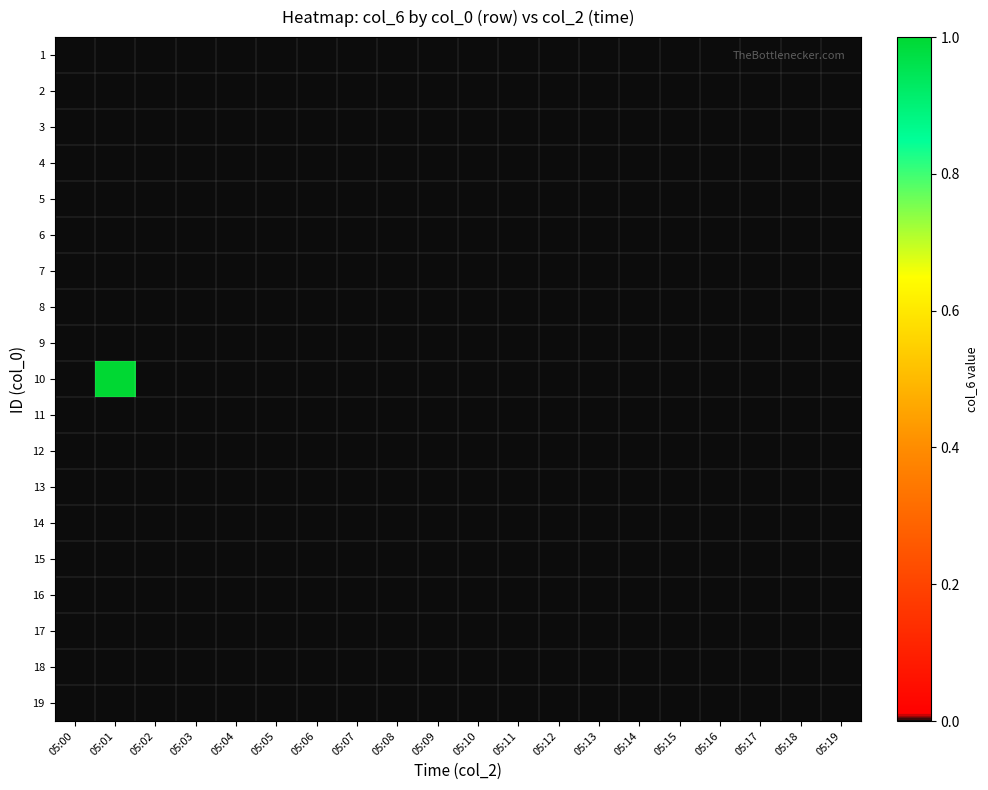

Reading left to right, transcribe all the data shown in this chart.

1: 05:00=0	05:01=0	05:02=0	05:03=0	05:04=0	05:05=0	05:06=0	05:07=0	05:08=0	05:09=0	05:10=0	05:11=0	05:12=0	05:13=0	05:14=0	05:15=0	05:16=0	05:17=0	05:18=0	05:19=0
2: 05:00=0	05:01=0	05:02=0	05:03=0	05:04=0	05:05=0	05:06=0	05:07=0	05:08=0	05:09=0	05:10=0	05:11=0	05:12=0	05:13=0	05:14=0	05:15=0	05:16=0	05:17=0	05:18=0	05:19=0
3: 05:00=0	05:01=0	05:02=0	05:03=0	05:04=0	05:05=0	05:06=0	05:07=0	05:08=0	05:09=0	05:10=0	05:11=0	05:12=0	05:13=0	05:14=0	05:15=0	05:16=0	05:17=0	05:18=0	05:19=0
4: 05:00=0	05:01=0	05:02=0	05:03=0	05:04=0	05:05=0	05:06=0	05:07=0	05:08=0	05:09=0	05:10=0	05:11=0	05:12=0	05:13=0	05:14=0	05:15=0	05:16=0	05:17=0	05:18=0	05:19=0
5: 05:00=0	05:01=0	05:02=0	05:03=0	05:04=0	05:05=0	05:06=0	05:07=0	05:08=0	05:09=0	05:10=0	05:11=0	05:12=0	05:13=0	05:14=0	05:15=0	05:16=0	05:17=0	05:18=0	05:19=0
6: 05:00=0	05:01=0	05:02=0	05:03=0	05:04=0	05:05=0	05:06=0	05:07=0	05:08=0	05:09=0	05:10=0	05:11=0	05:12=0	05:13=0	05:14=0	05:15=0	05:16=0	05:17=0	05:18=0	05:19=0
7: 05:00=0	05:01=0	05:02=0	05:03=0	05:04=0	05:05=0	05:06=0	05:07=0	05:08=0	05:09=0	05:10=0	05:11=0	05:12=0	05:13=0	05:14=0	05:15=0	05:16=0	05:17=0	05:18=0	05:19=0
8: 05:00=0	05:01=0	05:02=0	05:03=0	05:04=0	05:05=0	05:06=0	05:07=0	05:08=0	05:09=0	05:10=0	05:11=0	05:12=0	05:13=0	05:14=0	05:15=0	05:16=0	05:17=0	05:18=0	05:19=0
9: 05:00=0	05:01=0	05:02=0	05:03=0	05:04=0	05:05=0	05:06=0	05:07=0	05:08=0	05:09=0	05:10=0	05:11=0	05:12=0	05:13=0	05:14=0	05:15=0	05:16=0	05:17=0	05:18=0	05:19=0
10: 05:00=0	05:01=1	05:02=0	05:03=0	05:04=0	05:05=0	05:06=0	05:07=0	05:08=0	05:09=0	05:10=0	05:11=0	05:12=0	05:13=0	05:14=0	05:15=0	05:16=0	05:17=0	05:18=0	05:19=0
11: 05:00=0	05:01=0	05:02=0	05:03=0	05:04=0	05:05=0	05:06=0	05:07=0	05:08=0	05:09=0	05:10=0	05:11=0	05:12=0	05:13=0	05:14=0	05:15=0	05:16=0	05:17=0	05:18=0	05:19=0
12: 05:00=0	05:01=0	05:02=0	05:03=0	05:04=0	05:05=0	05:06=0	05:07=0	05:08=0	05:09=0	05:10=0	05:11=0	05:12=0	05:13=0	05:14=0	05:15=0	05:16=0	05:17=0	05:18=0	05:19=0
13: 05:00=0	05:01=0	05:02=0	05:03=0	05:04=0	05:05=0	05:06=0	05:07=0	05:08=0	05:09=0	05:10=0	05:11=0	05:12=0	05:13=0	05:14=0	05:15=0	05:16=0	05:17=0	05:18=0	05:19=0
14: 05:00=0	05:01=0	05:02=0	05:03=0	05:04=0	05:05=0	05:06=0	05:07=0	05:08=0	05:09=0	05:10=0	05:11=0	05:12=0	05:13=0	05:14=0	05:15=0	05:16=0	05:17=0	05:18=0	05:19=0
15: 05:00=0	05:01=0	05:02=0	05:03=0	05:04=0	05:05=0	05:06=0	05:07=0	05:08=0	05:09=0	05:10=0	05:11=0	05:12=0	05:13=0	05:14=0	05:15=0	05:16=0	05:17=0	05:18=0	05:19=0
16: 05:00=0	05:01=0	05:02=0	05:03=0	05:04=0	05:05=0	05:06=0	05:07=0	05:08=0	05:09=0	05:10=0	05:11=0	05:12=0	05:13=0	05:14=0	05:15=0	05:16=0	05:17=0	05:18=0	05:19=0
17: 05:00=0	05:01=0	05:02=0	05:03=0	05:04=0	05:05=0	05:06=0	05:07=0	05:08=0	05:09=0	05:10=0	05:11=0	05:12=0	05:13=0	05:14=0	05:15=0	05:16=0	05:17=0	05:18=0	05:19=0
18: 05:00=0	05:01=0	05:02=0	05:03=0	05:04=0	05:05=0	05:06=0	05:07=0	05:08=0	05:09=0	05:10=0	05:11=0	05:12=0	05:13=0	05:14=0	05:15=0	05:16=0	05:17=0	05:18=0	05:19=0
19: 05:00=0	05:01=0	05:02=0	05:03=0	05:04=0	05:05=0	05:06=0	05:07=0	05:08=0	05:09=0	05:10=0	05:11=0	05:12=0	05:13=0	05:14=0	05:15=0	05:16=0	05:17=0	05:18=0	05:19=0